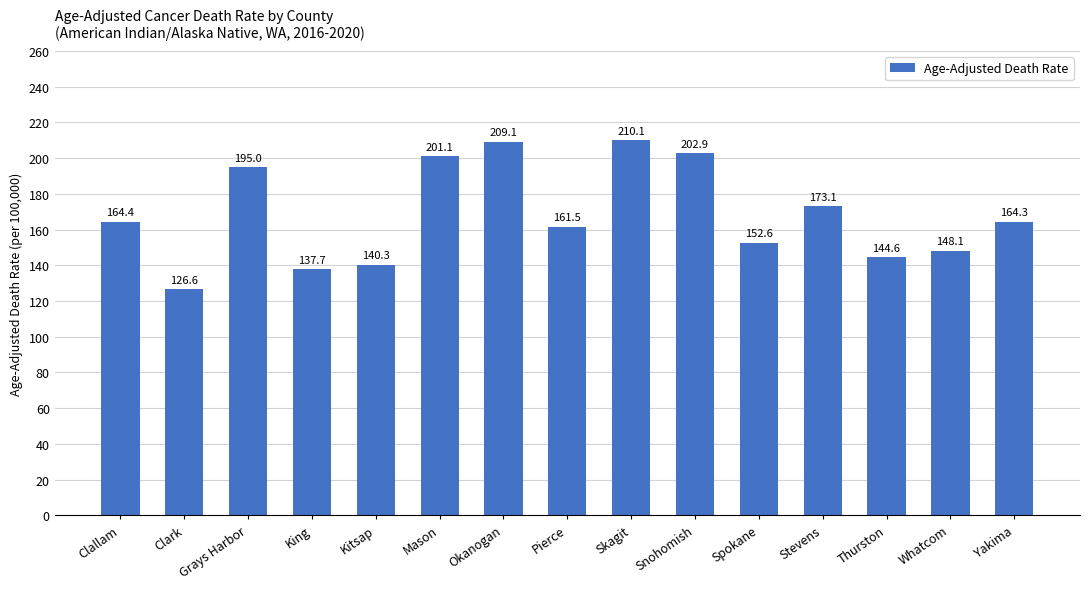

Read the value at Yakima.

164.3